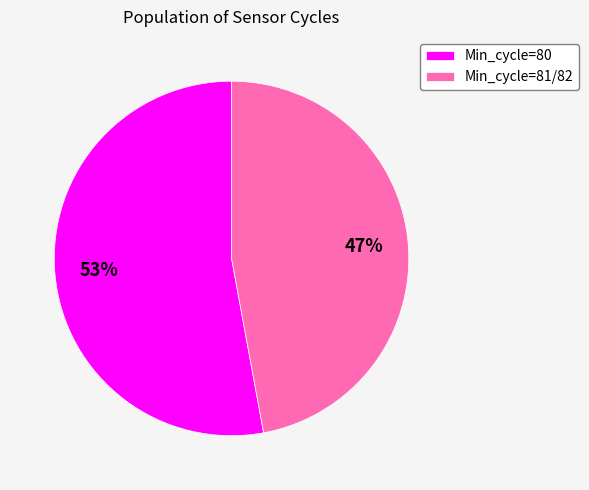

The Min_cycle=80 slice represents 58% of the pie. True or false?

False